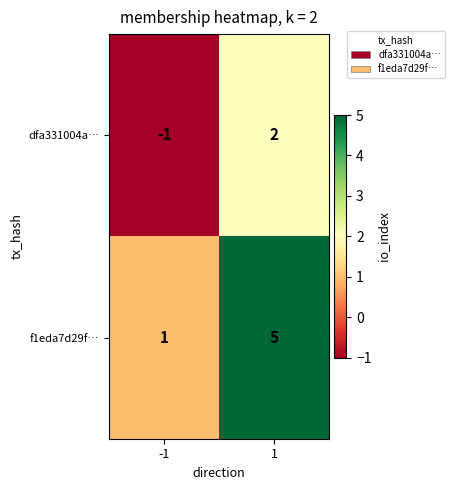

What is the approximate value of f1eda7d29f… at 1?

5